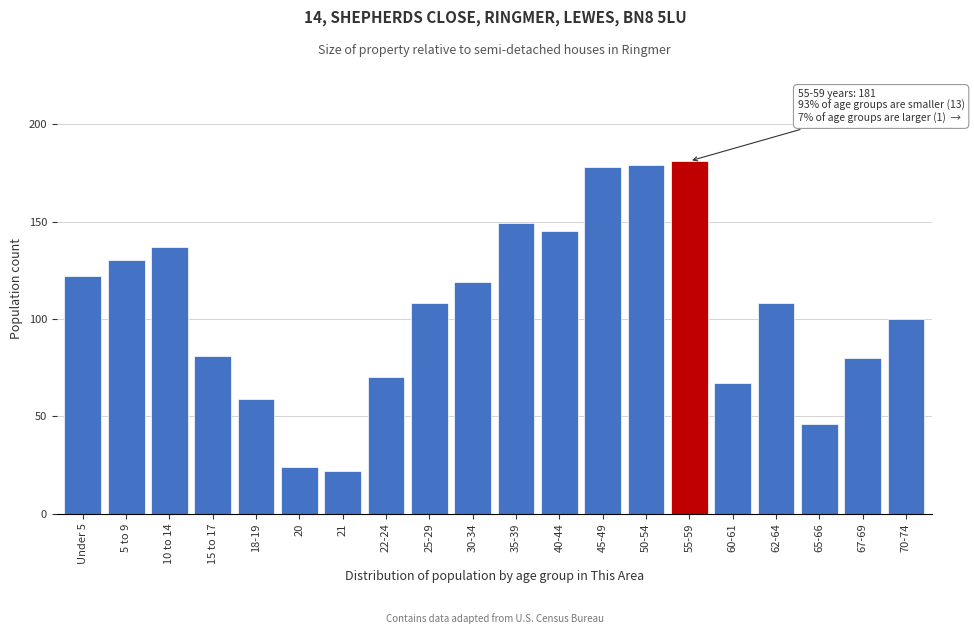

Reading left to right, extract all data points from this chart.

122	130	137	81	59	24	22	70	108	119	149	145	178	179	181	67	108	46	80	100